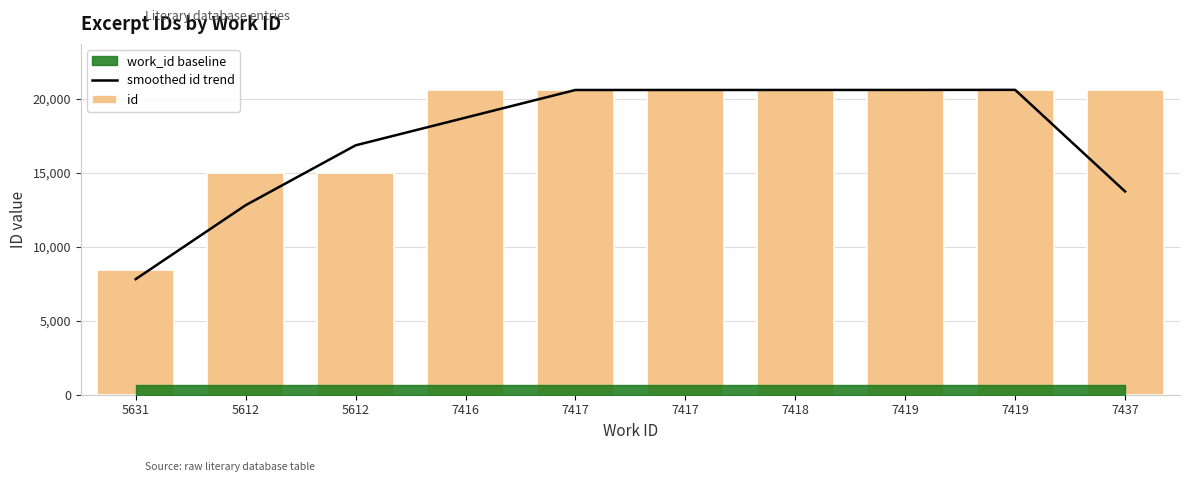

The smoothed id trend series shows 20606.0 at 7417. True or false?

True